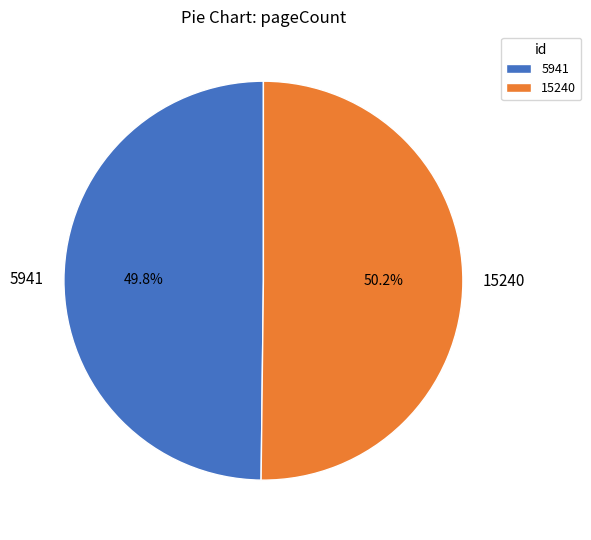

What is the total percentage of 15240 and 5941?

100.0%